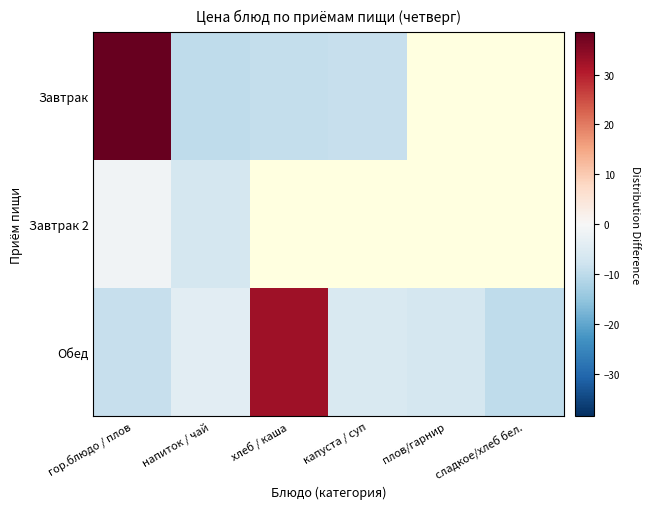

Rank the series by their maximum value, from lowest to highest.

Завтрак 2, Обед, Завтрак